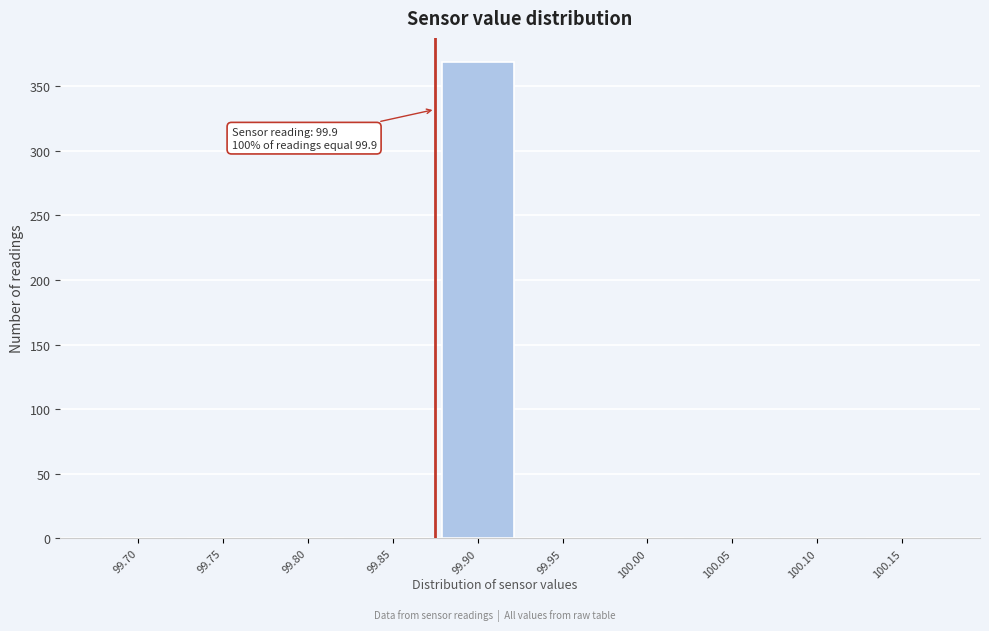

Reading left to right, list all the values displayed in this chart.

99.70=0	99.75=0	99.80=0	99.85=0	99.90=369	99.95=0	100.00=0	100.05=0	100.10=0	100.15=0